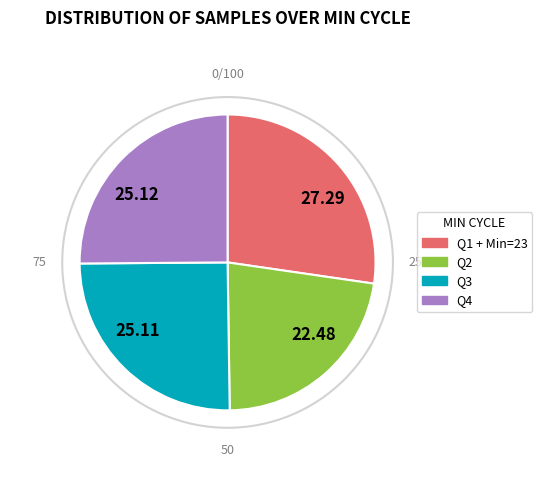

Is 25.12 the majority of the pie?

No